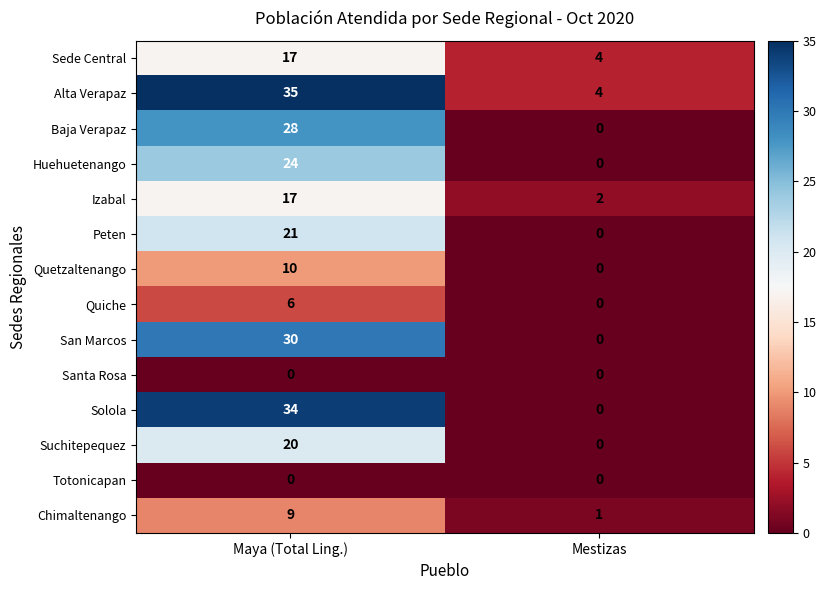

Between Maya (Total Ling.) and Mestizas, which series saw the biggest shift?

Solola